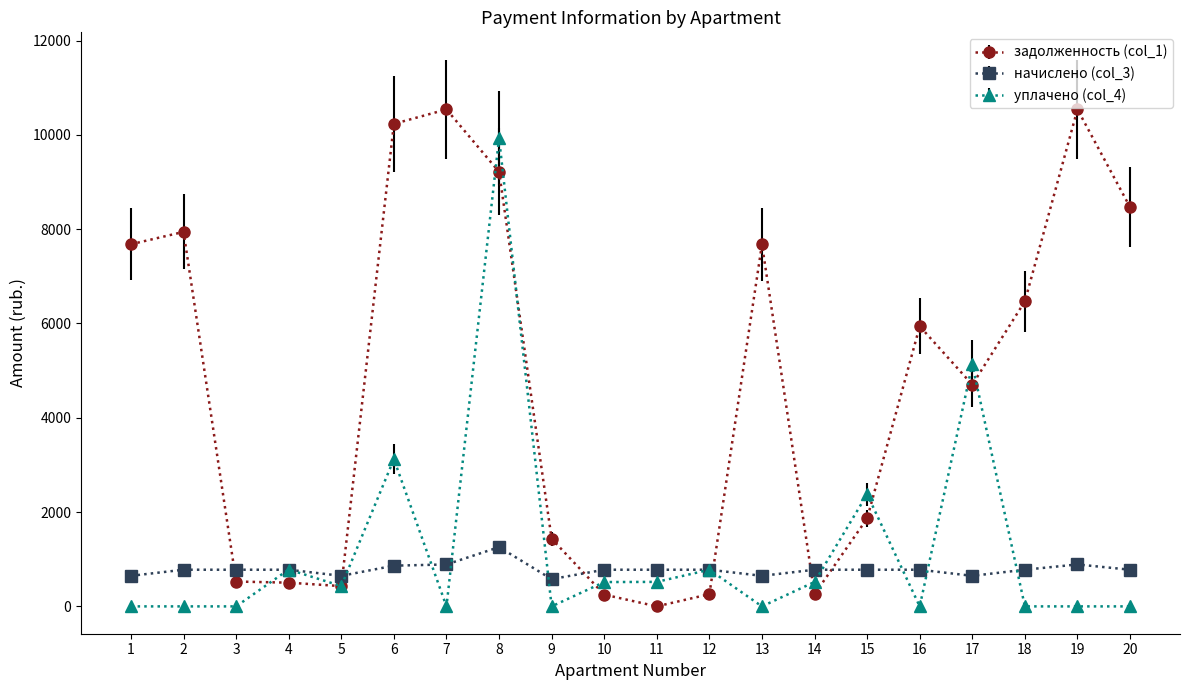

What is the total value across all series at 12?

1813.1